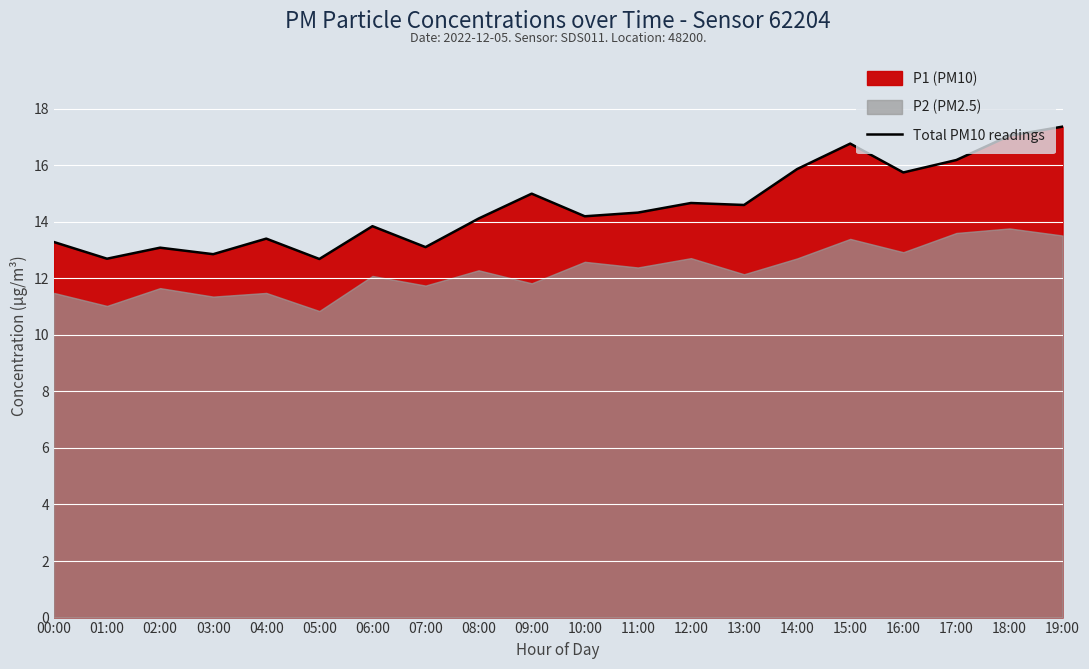

True or false: there are more than 0 points higher than both neighbors.

True